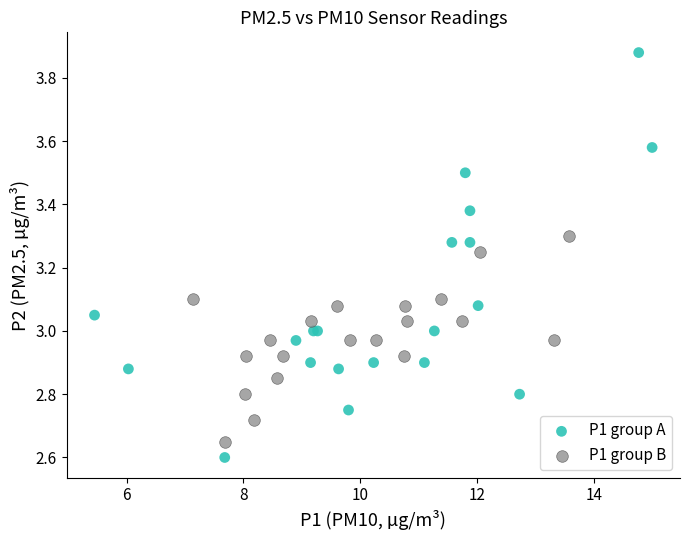

What are all the series names shown in the legend?

P1 group A, P1 group B